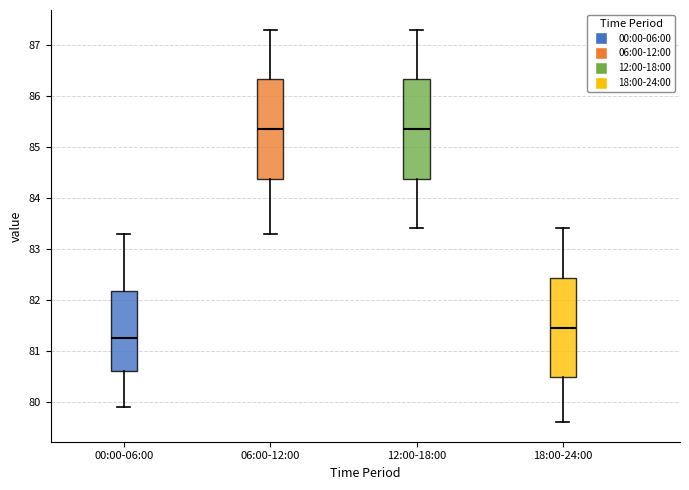

Where does the median line of the box for 18:00-24:00 sit on the y-axis? The values are not printed on the chart, so give them approximately, as read against the axis.

81.5